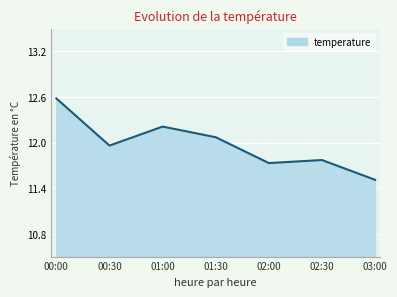

At which category does the data reach its first local valley?

00:30